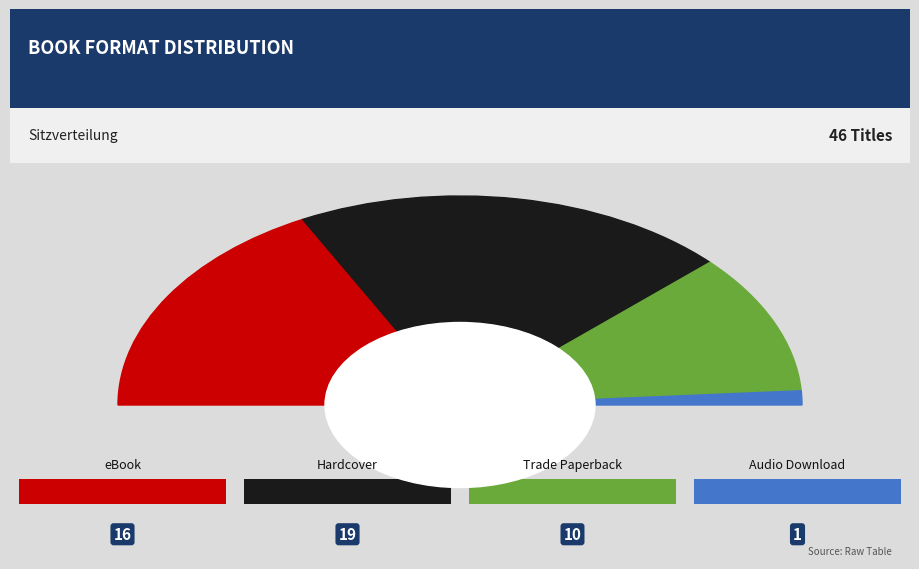

The Hardcover slice represents 49% of the pie. True or false?

False